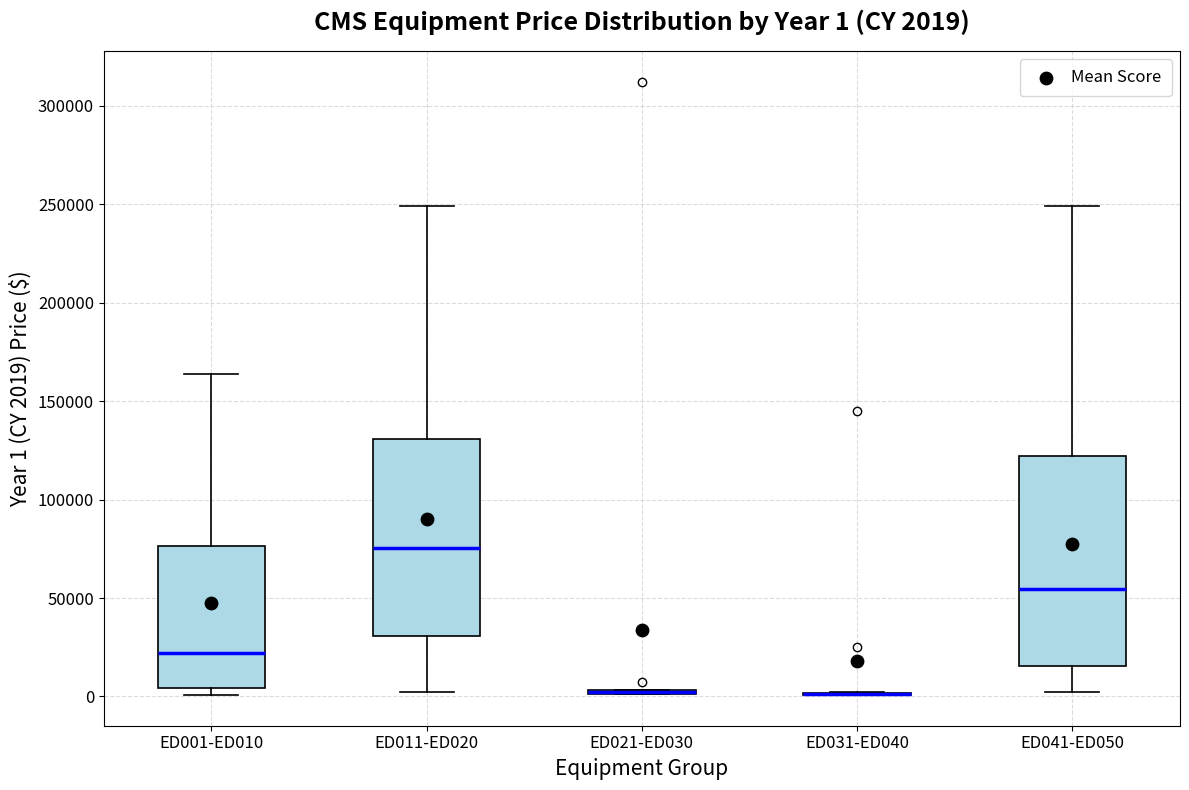

Comparing the boxes themselves (not the whiskers), which one is the tallest?

ED041-ED050